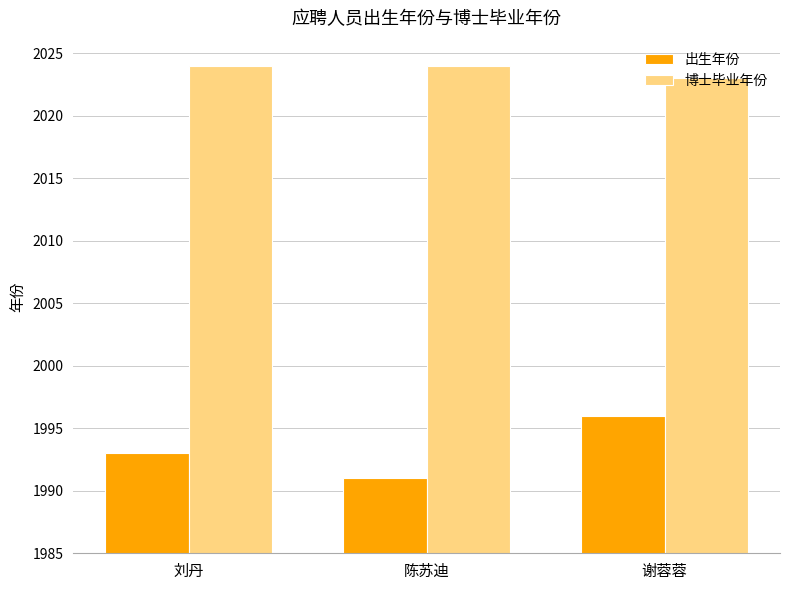

Rank the series by their average value, from lowest to highest.

出生年份, 博士毕业年份